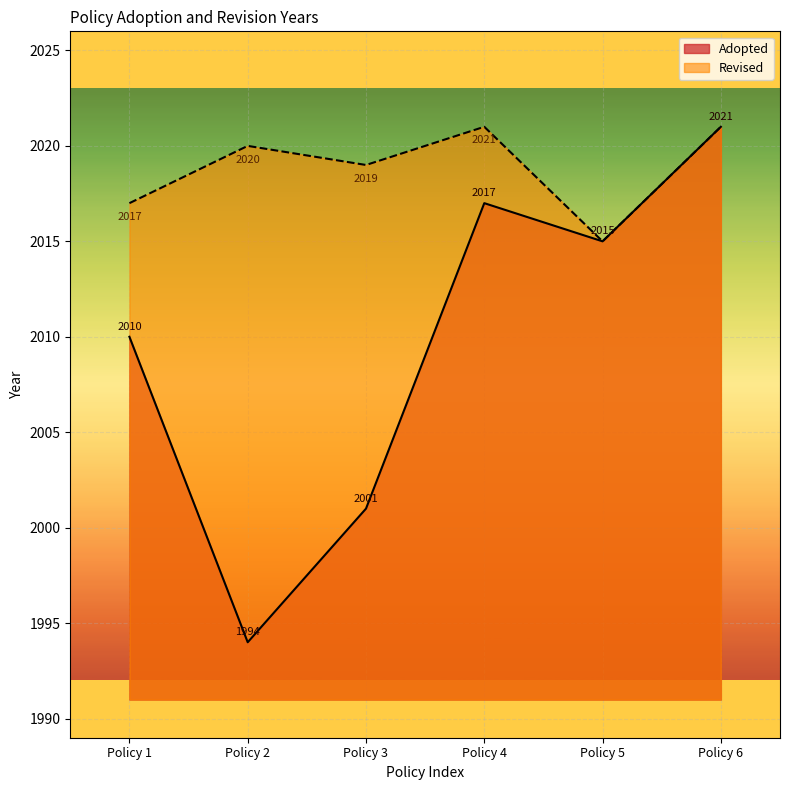

At which label is Adopted closest to 2007?

Policy 1